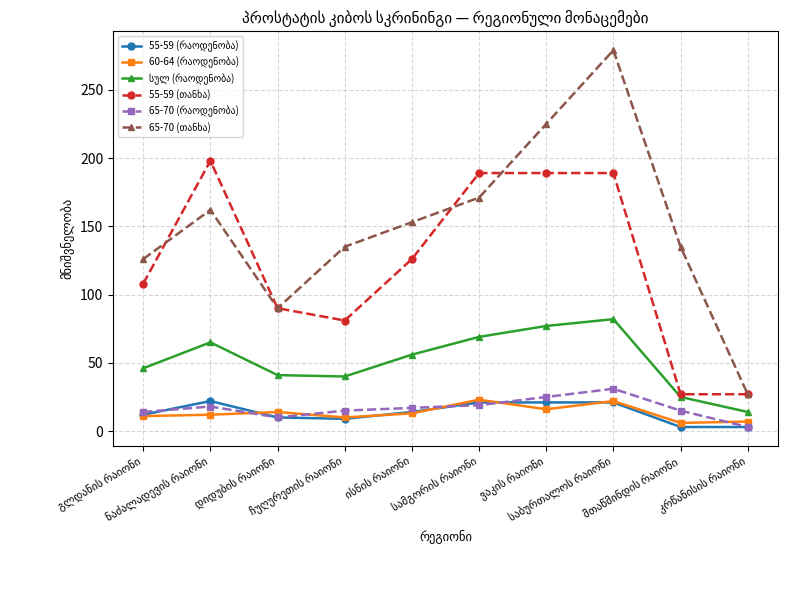

In 65-70 (თანხა), how many points are higher than both neighbors (excluding endpoints)?

2